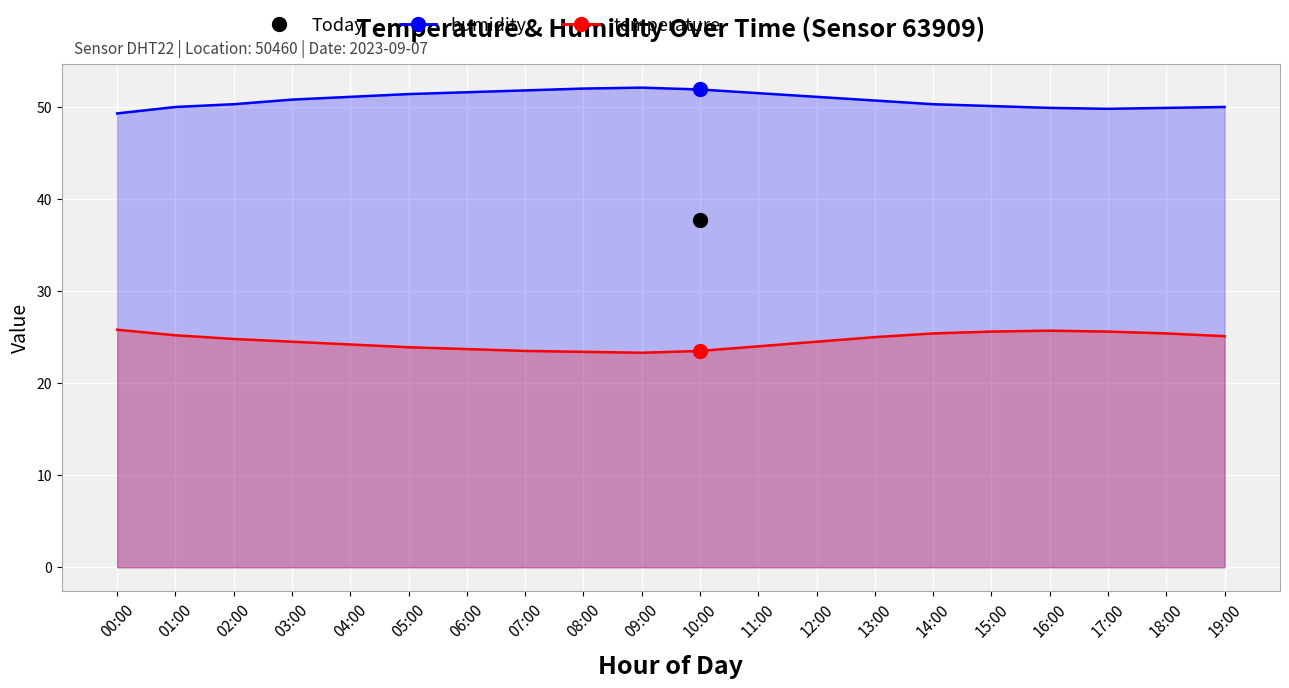

True or false: temperature and humidity cross at least once.

False